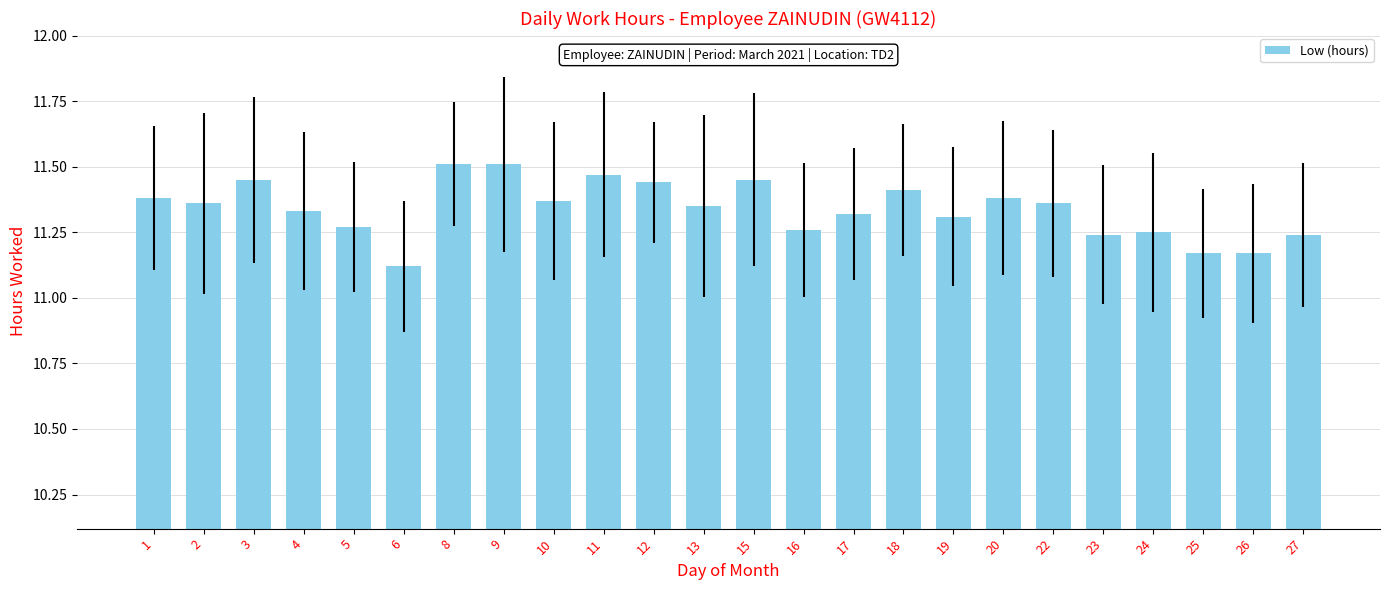

Which label corresponds to the smallest value in the chart?

6